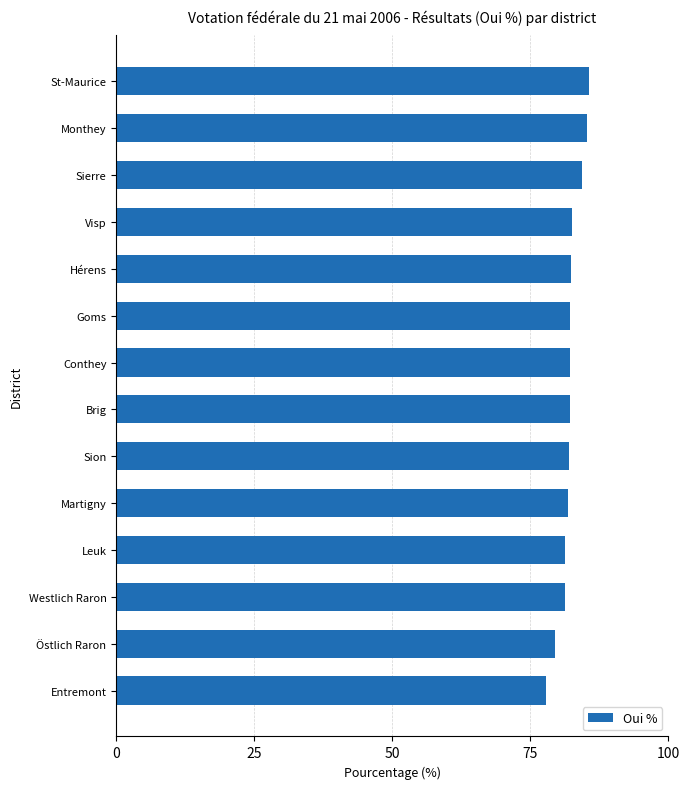

The chart shows a value of 85.6 at St-Maurice. True or false?

True